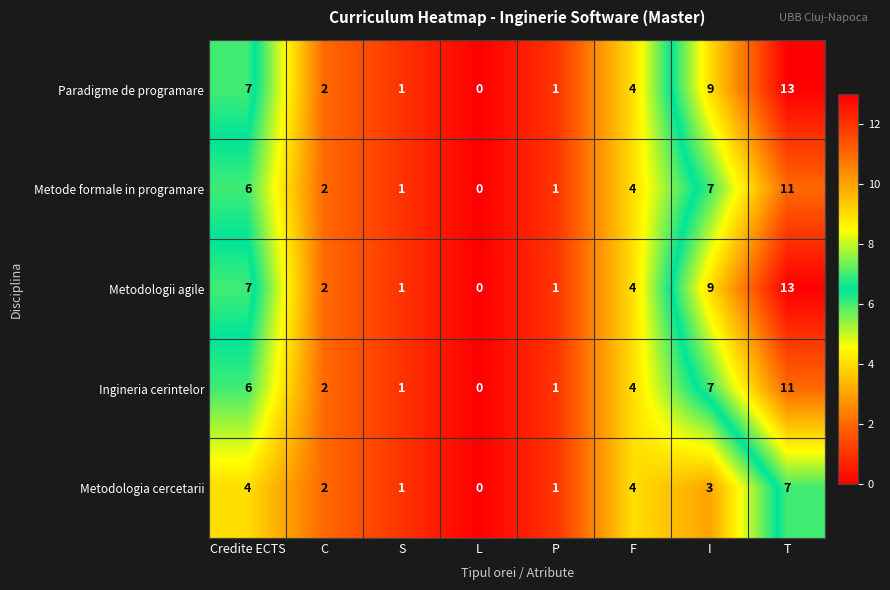

At how many categories does at least one series exceed 3?

4